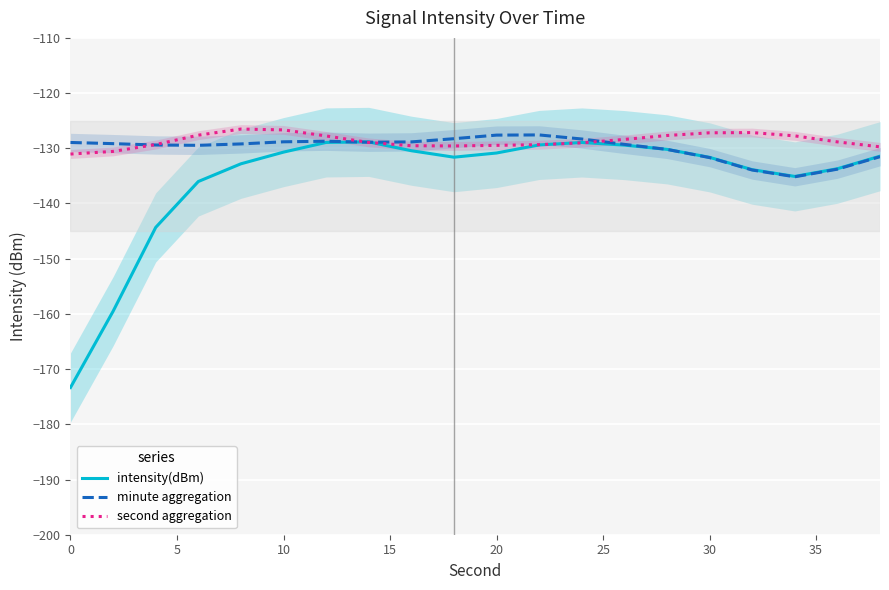

What is the maximum value for intensity(dBm)?

-128.8